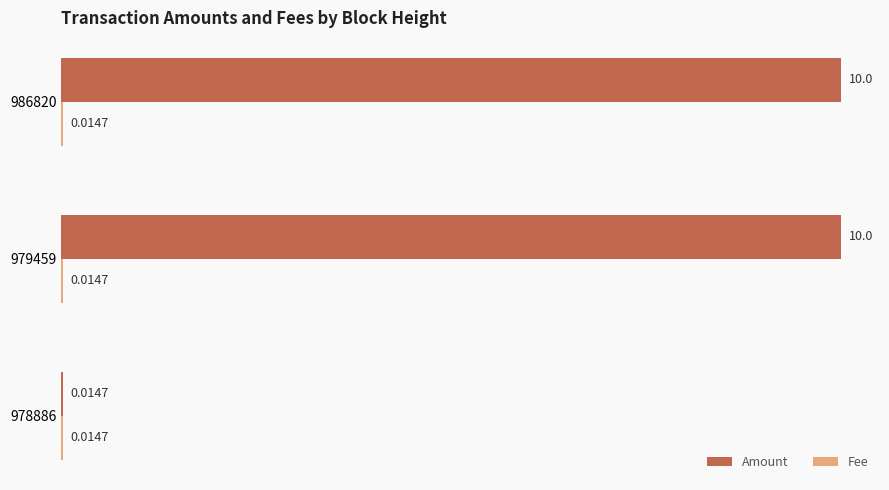

At which label is Amount closest to 5?

978886